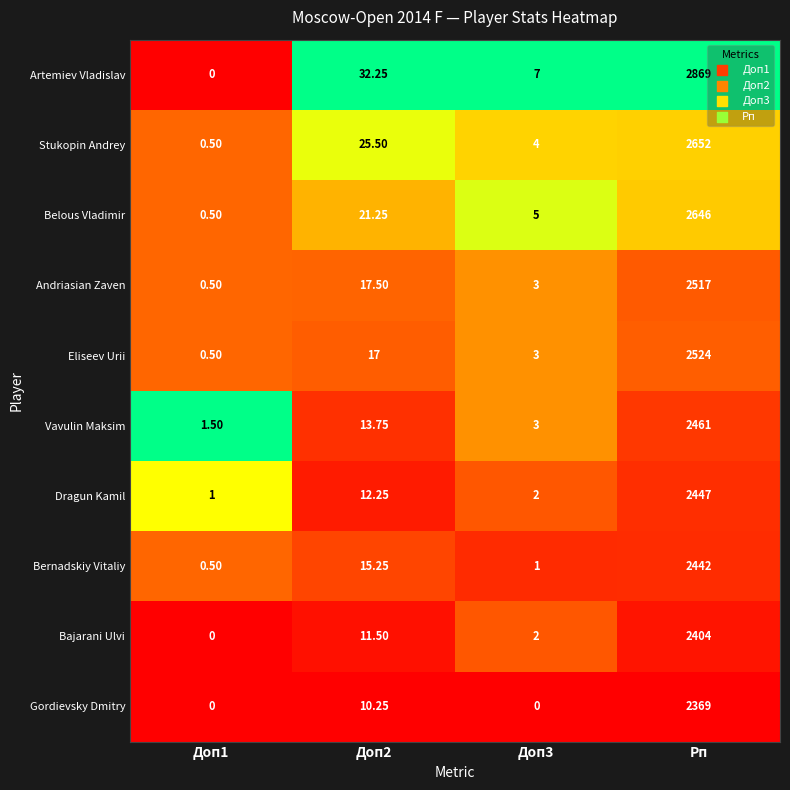

Which series changed the most between Доп2 and Рп?

Artemiev Vladislav